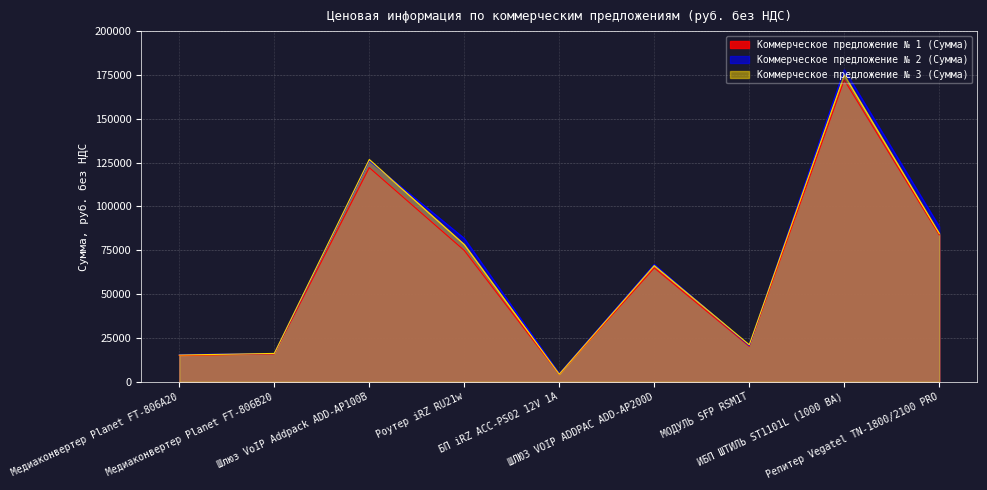

What is the difference between the highest and lowest values at Медиаконвертер Planet FT-806B20?

314